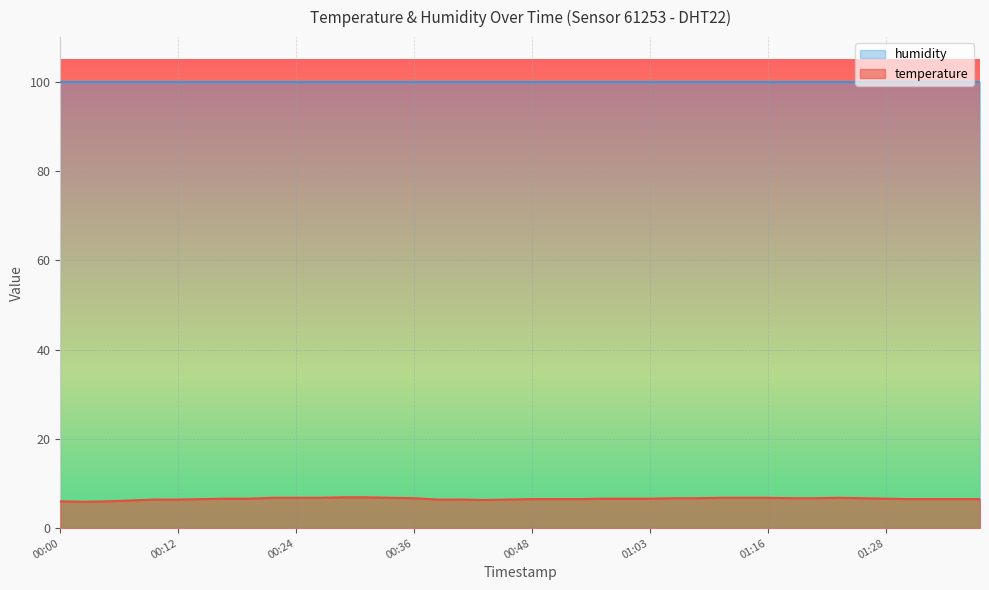

What is the sum of all values?

262.4